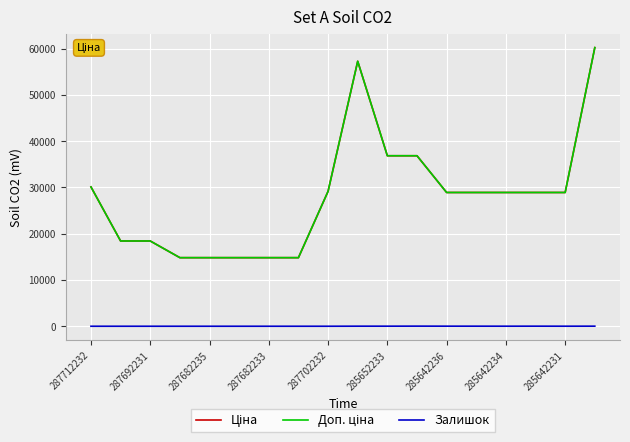

Is this an area chart (filled region under the line)?

No